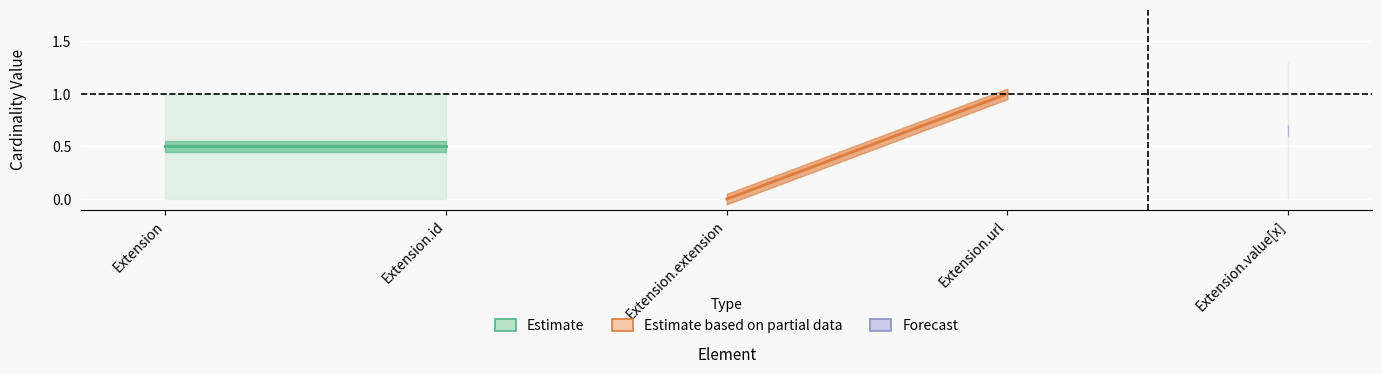

What position from the left is Extension.id?

2